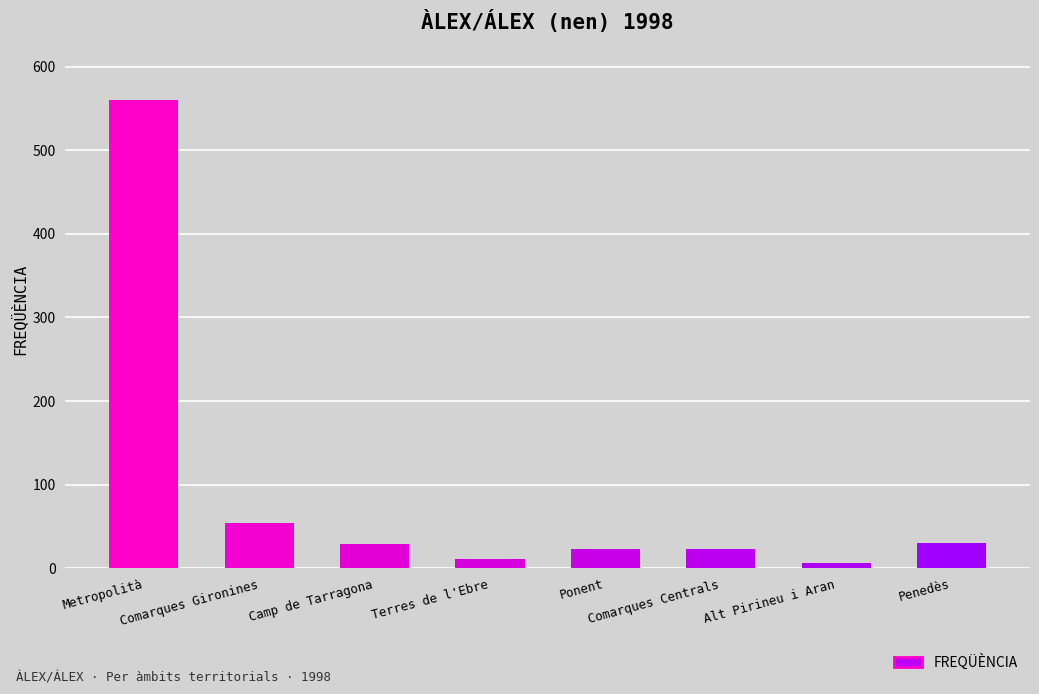

What is the difference between the maximum and minimum values?

553